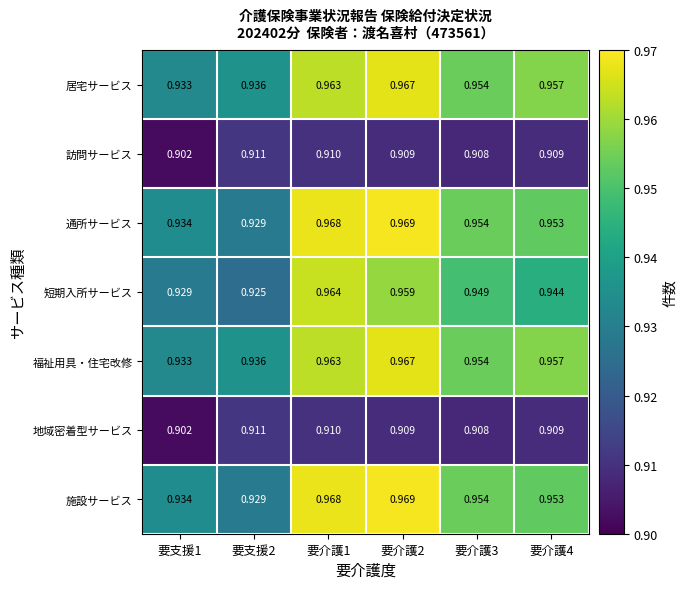

Is the value of 訪問サービス at 要介護2 greater than the value of 通所サービス at 要介護3?

No